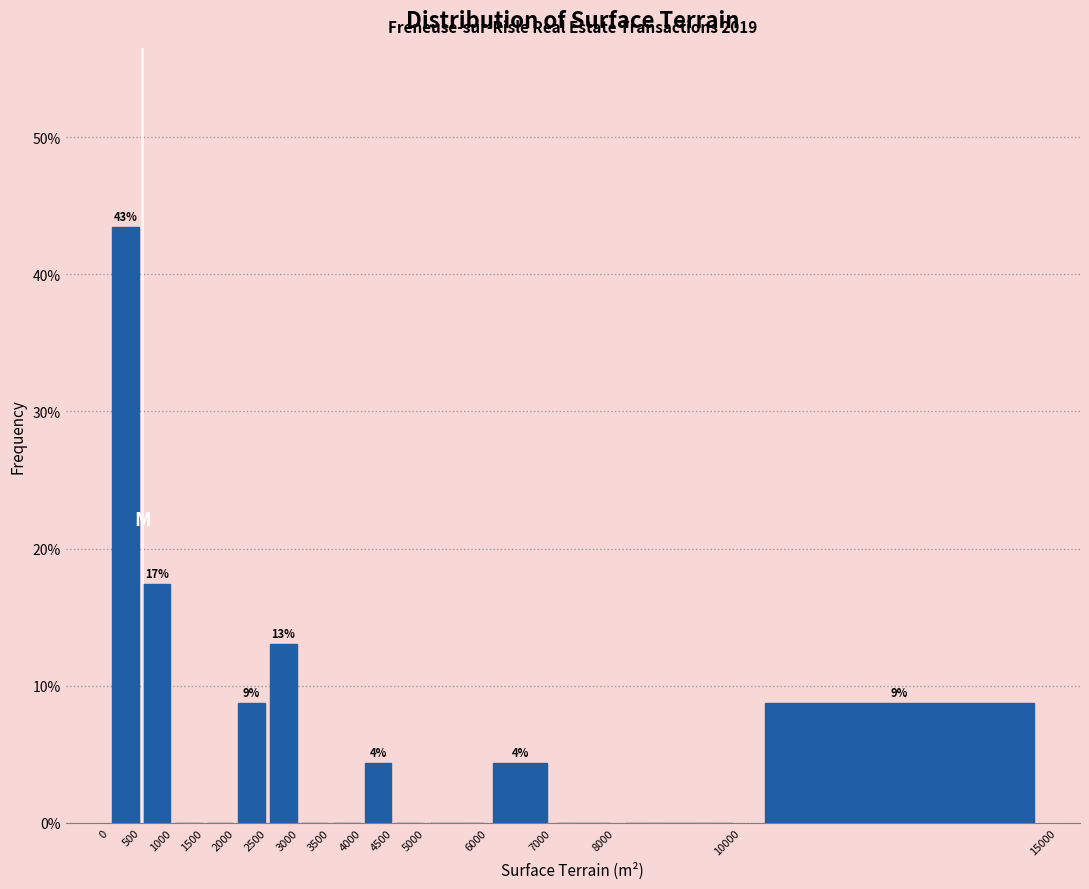

Which range on the x-axis has the tallest bar?

0 to 500